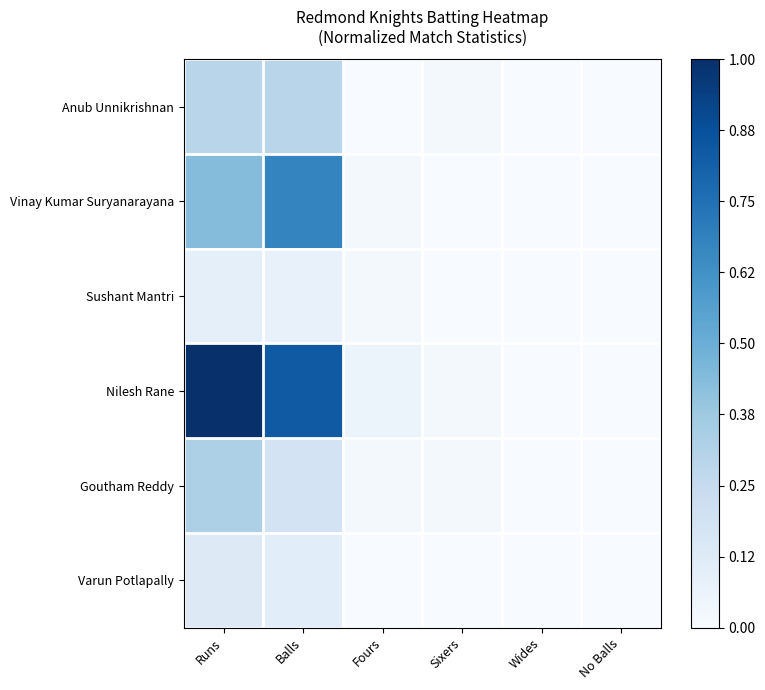

Reading left to right, extract all data points from this chart.

Anub Unnikrishnan: Runs=0.3	Balls=0.3	Fours=0.0	Sixers=0.0	Wides=0.0	No Balls=0.0
Vinay Kumar Suryanarayana: Runs=0.4	Balls=0.7	Fours=0.0	Sixers=0.0	Wides=0.0	No Balls=0.0
Sushant Mantri: Runs=0.1	Balls=0.1	Fours=0.0	Sixers=0.0	Wides=0.0	No Balls=0.0
Nilesh Rane: Runs=1.0	Balls=0.8	Fours=0.1	Sixers=0.0	Wides=0.0	No Balls=0.0
Goutham Reddy: Runs=0.3	Balls=0.2	Fours=0.0	Sixers=0.0	Wides=0.0	No Balls=0.0
Varun Potlapally: Runs=0.1	Balls=0.1	Fours=0.0	Sixers=0.0	Wides=0.0	No Balls=0.0